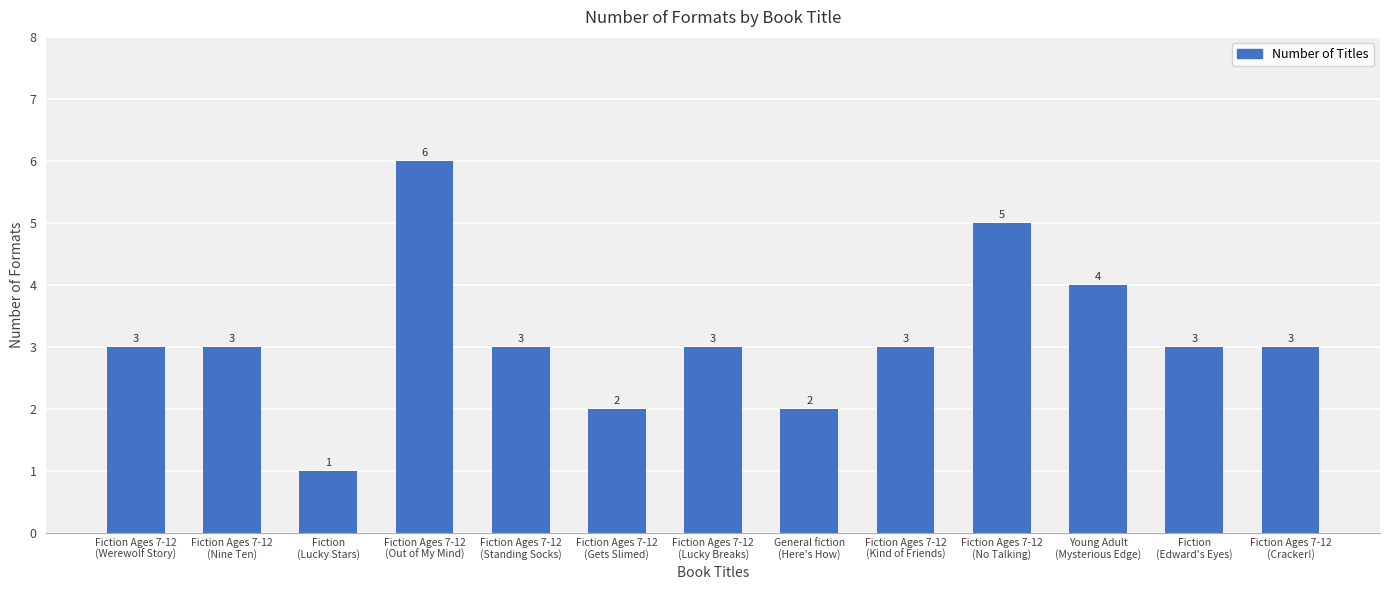

What is the sum of the values at Fiction Ages 7-12
(Werewolf Story) and Fiction Ages 7-12
(Kind of Friends)?

6